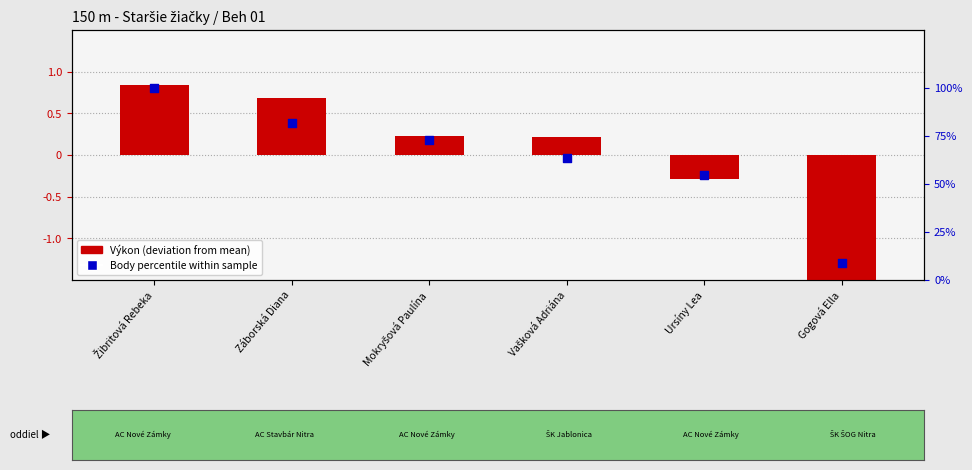

What is the total value across all series at Vašková Adriána?

63.9